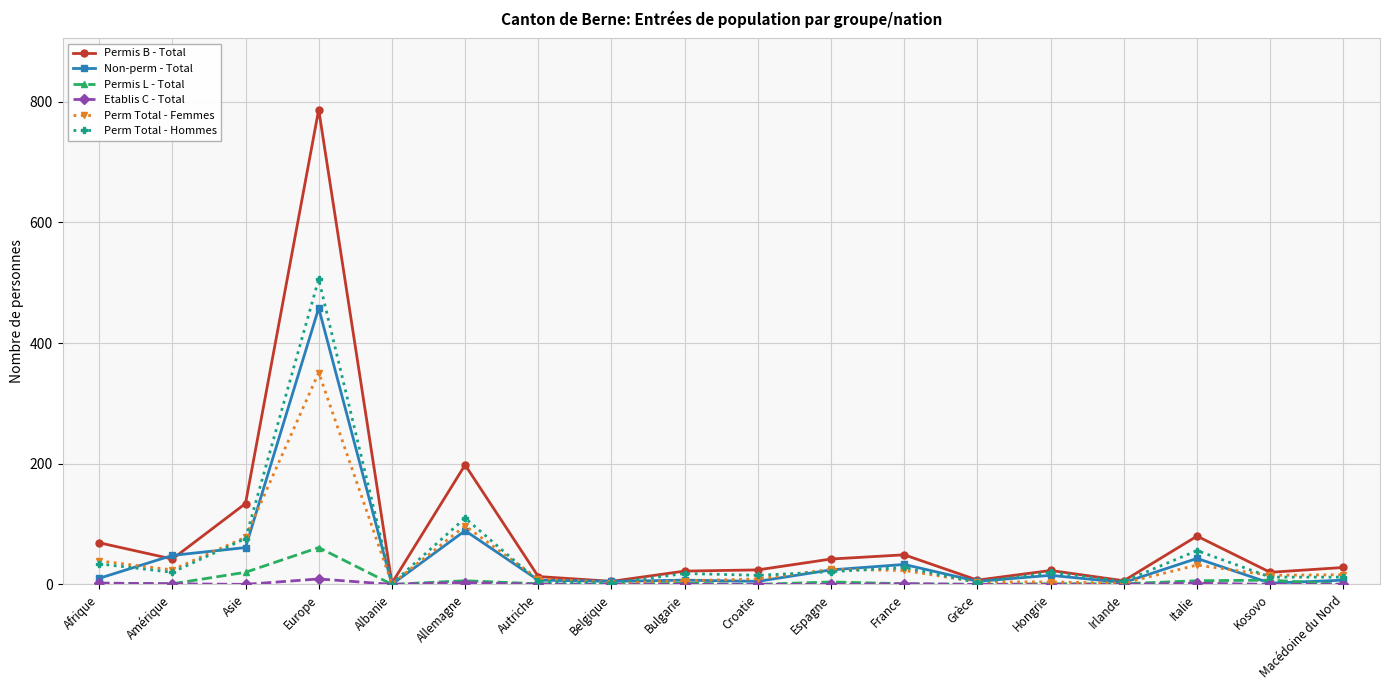

What is the maximum value for Non-perm - Total?

458